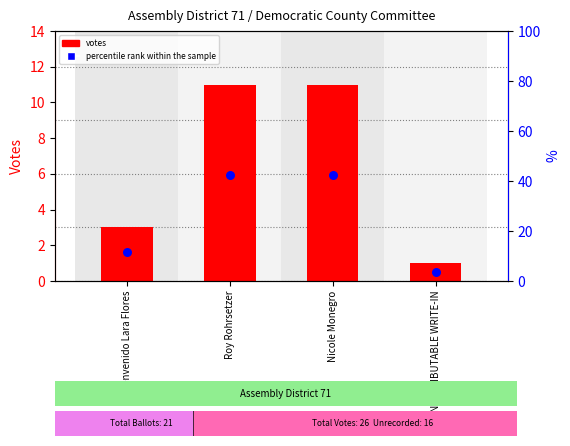

What is the total value across all series at Nicole Monegro?

53.3